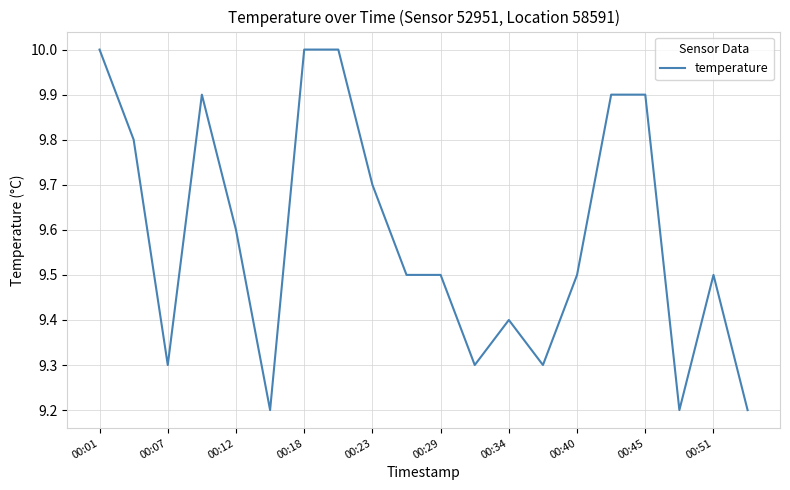

What is the difference between the maximum and minimum values?

0.8